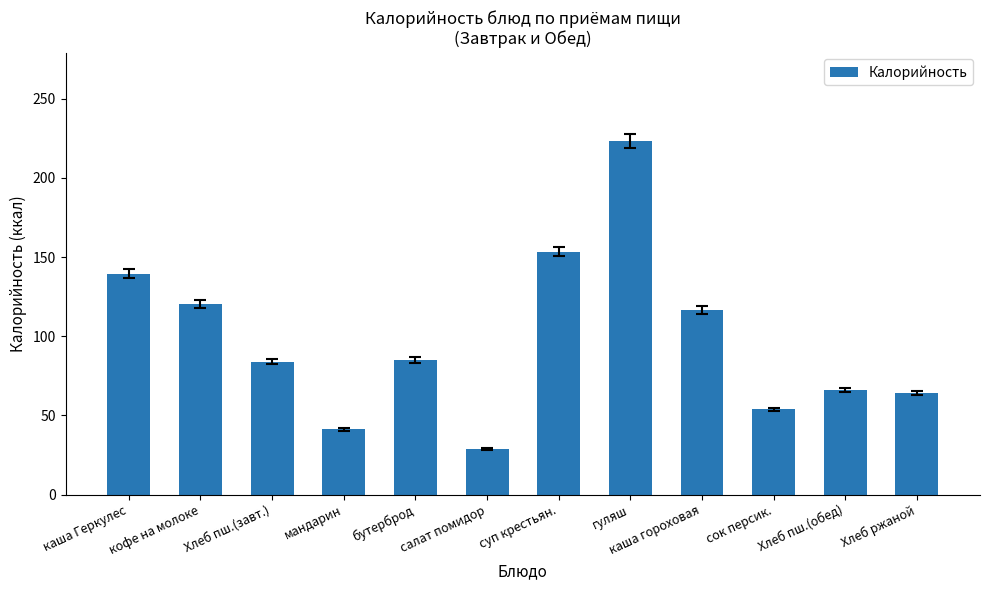

What is the label of the 1st bar from the right?

Хлеб ржаной